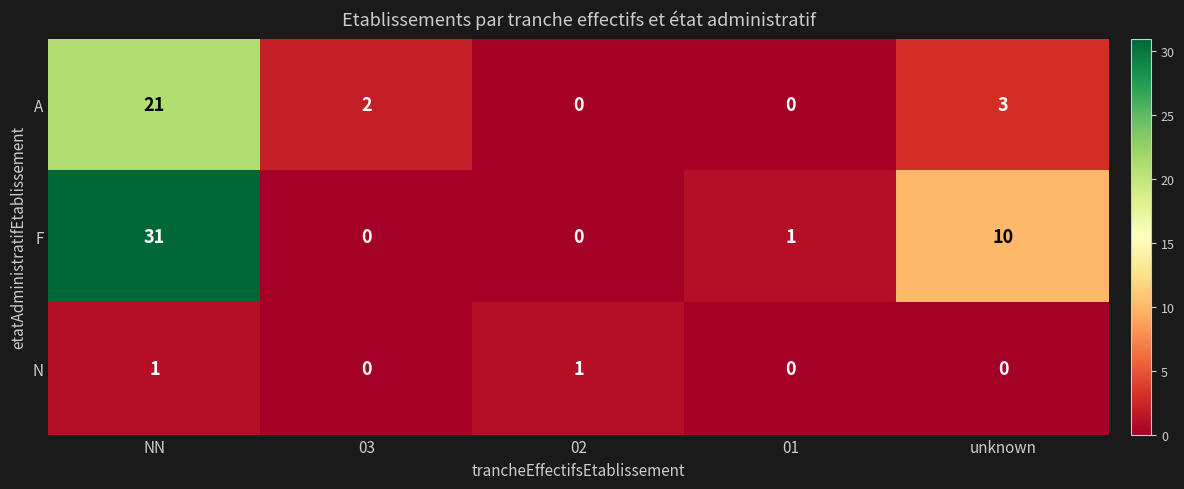

How many values in N are above zero?

2